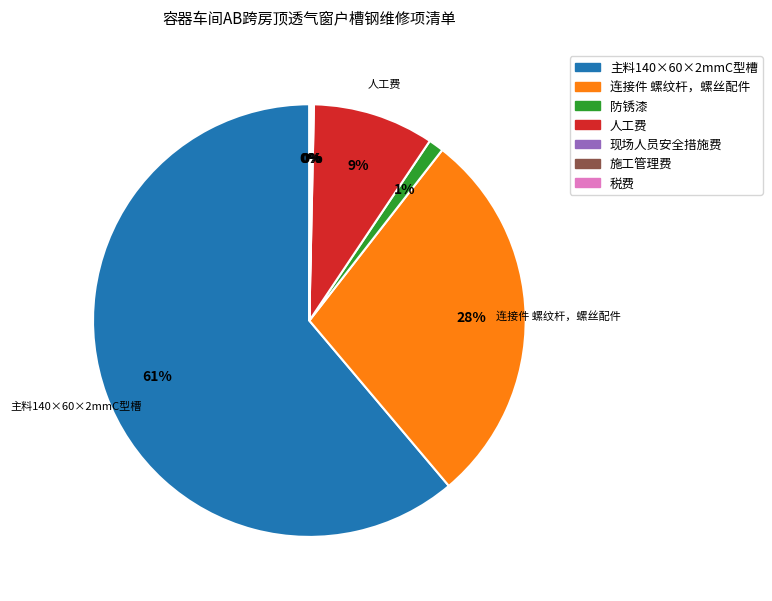

To the nearest percent, what is the average slice percentage?

14%